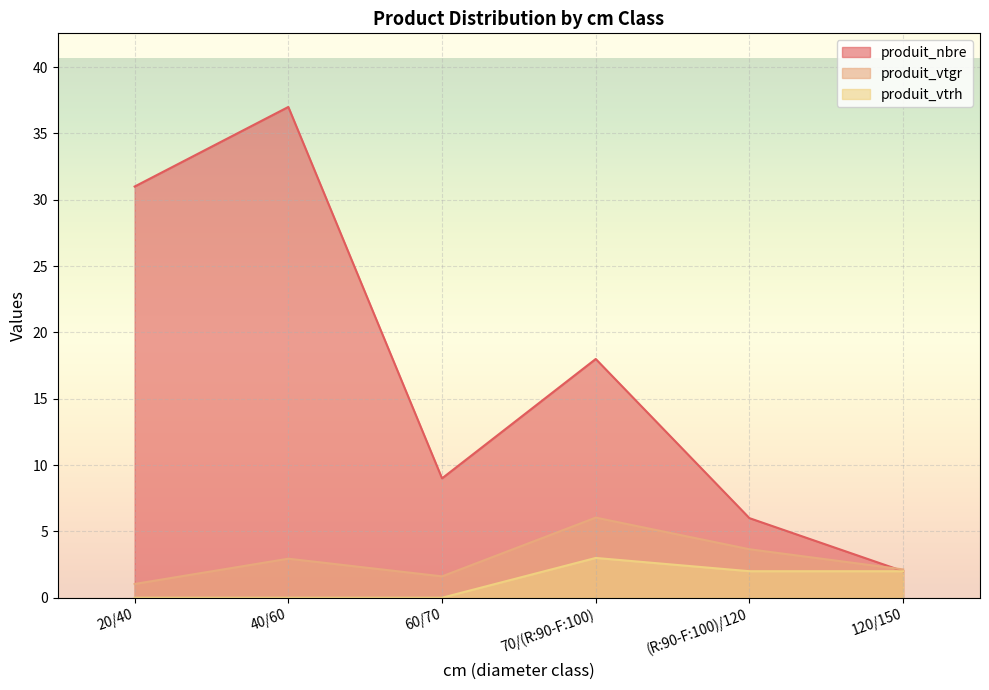

What is the lowest value of the produit_vtgr series?

1.0